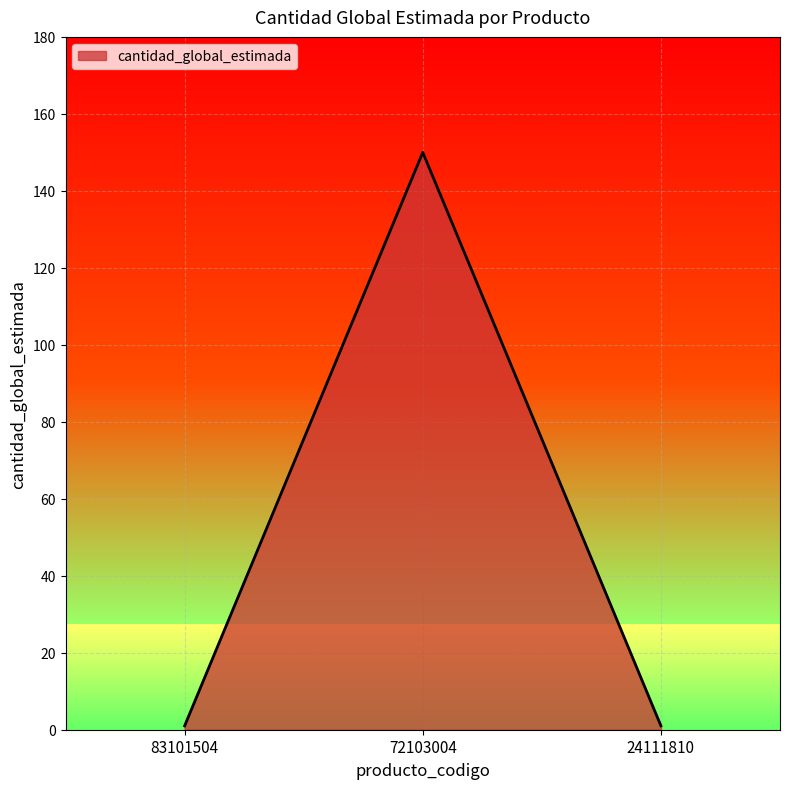

What is the sum of the values at 72103004 and 24111810?

151